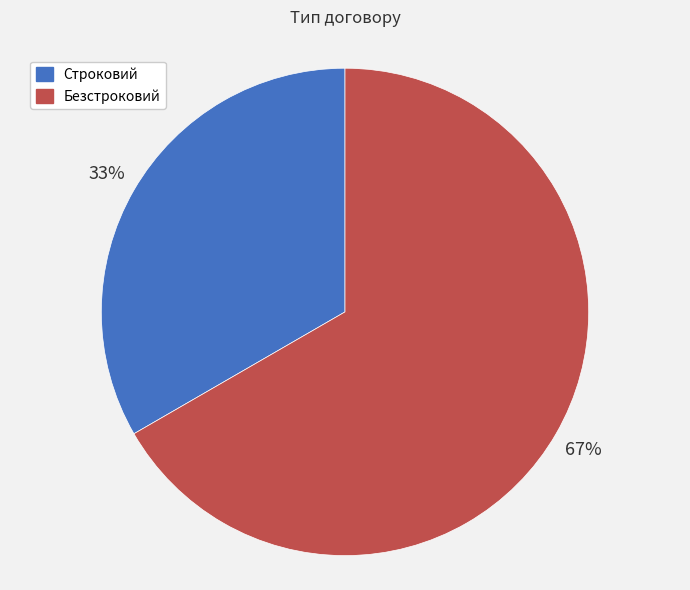

To the nearest percent, what is the average slice percentage?

50%